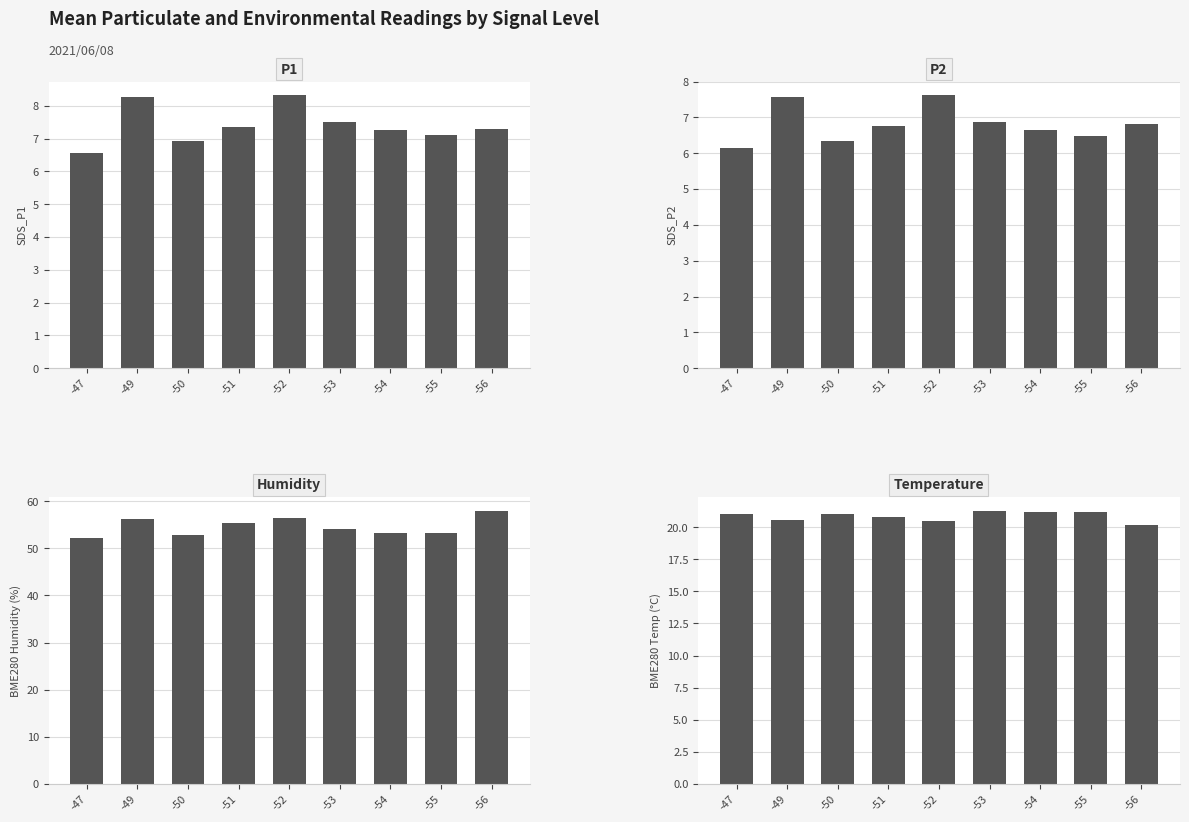

Is it true that BME280_humidity equals 53.2 at -54?

True